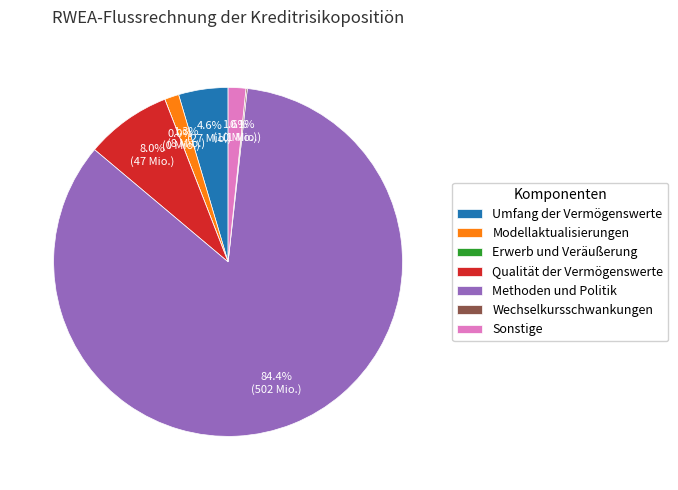

Which slice is the largest?

Methoden und Politik